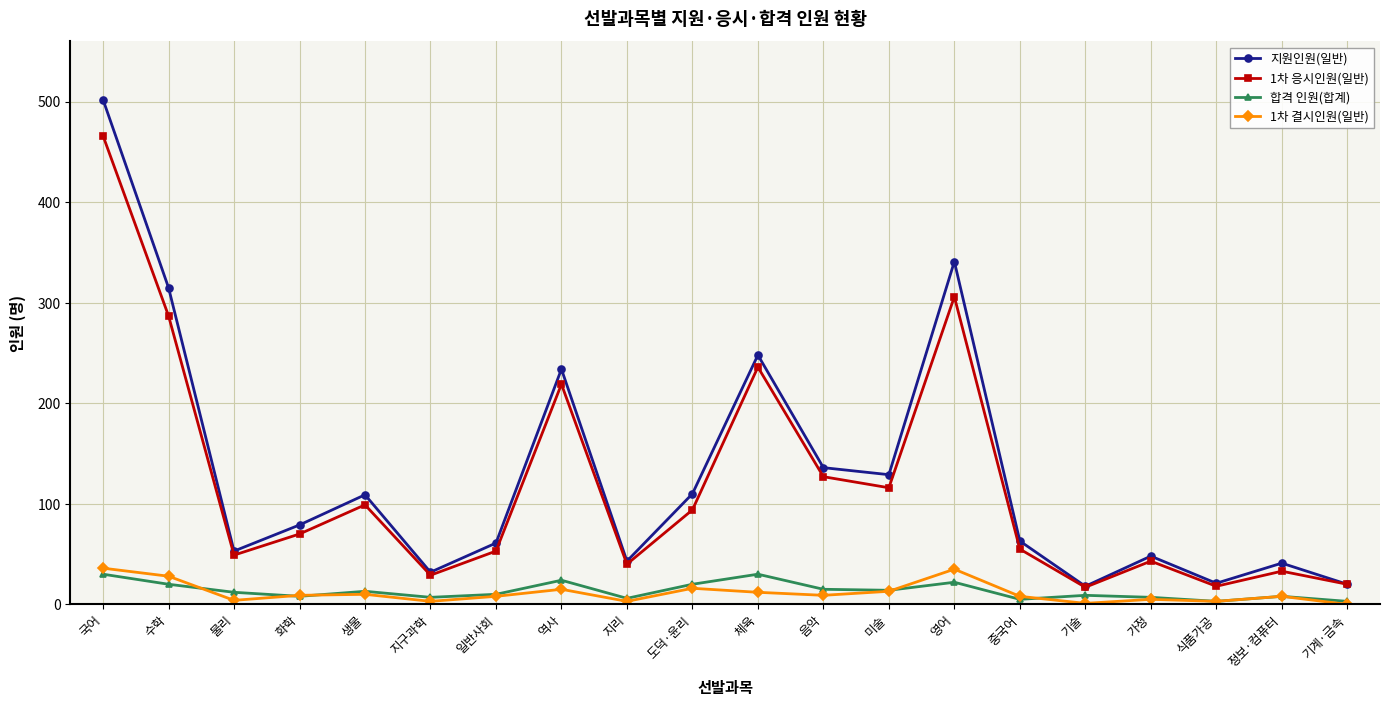

How many lines are shown in the chart?

4